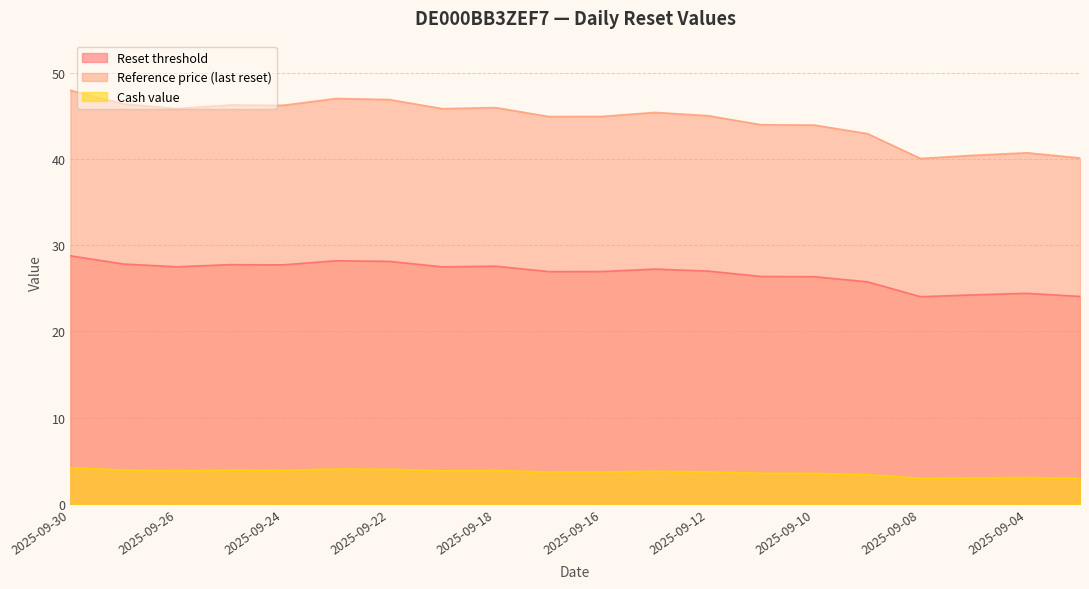

True or false: Reference price (last reset) and Reset threshold cross at least once.

False